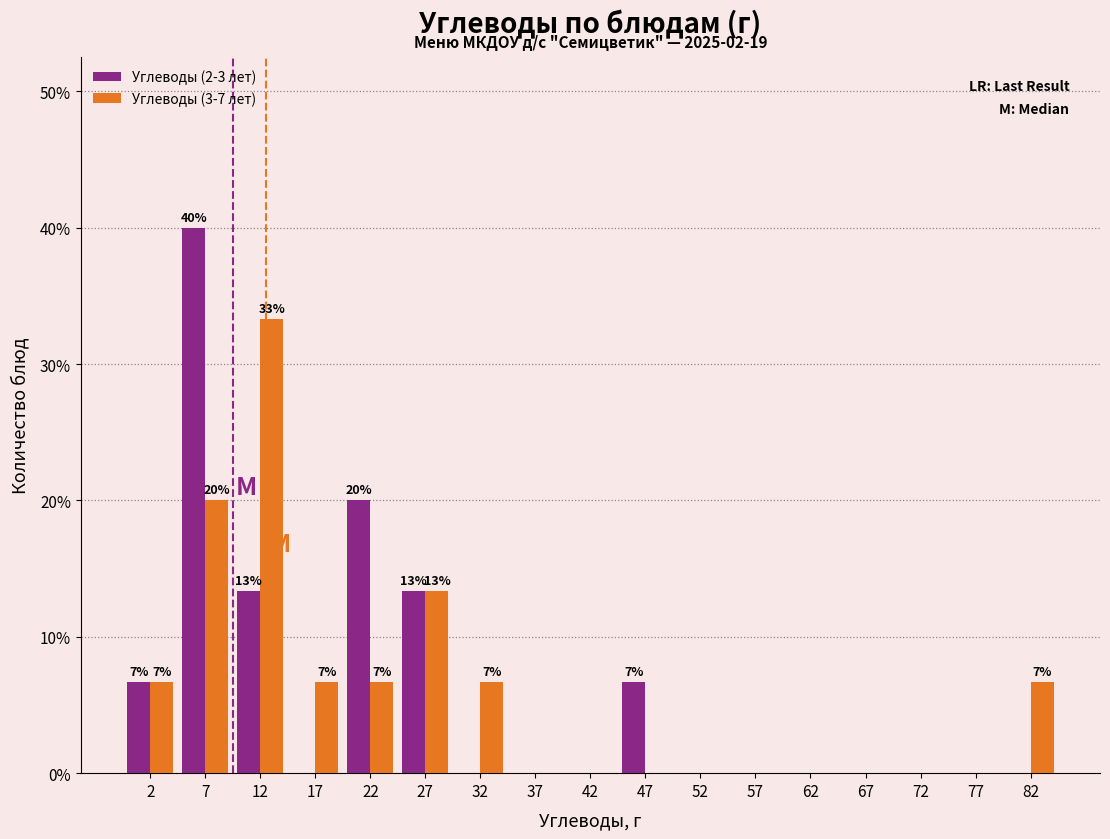

In the Углеводы (3-7 лет) series, which range on the x-axis has the tallest bar?

10 to 15